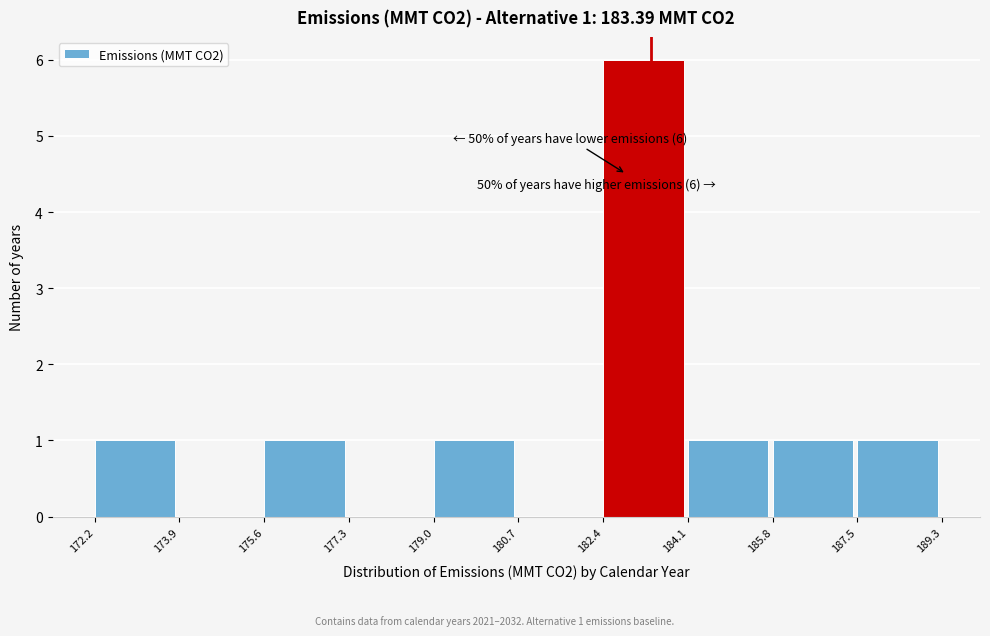

Over which range of the x-axis is the bar tallest?

182.4 to 184.1